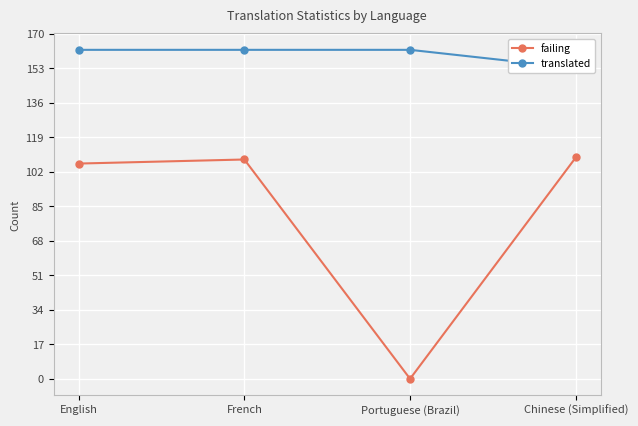

What is the difference between the second highest and second lowest values in the failing series?

2